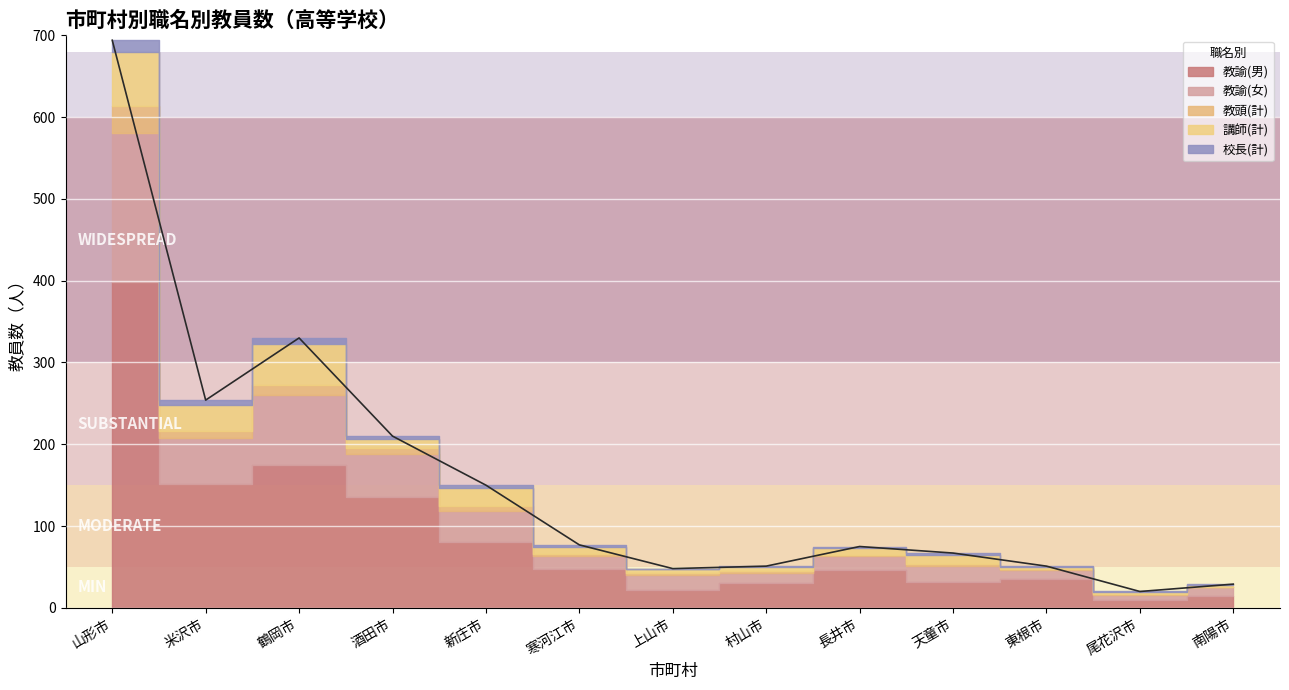

What is the label of the 8th point from the right?

寒河江市